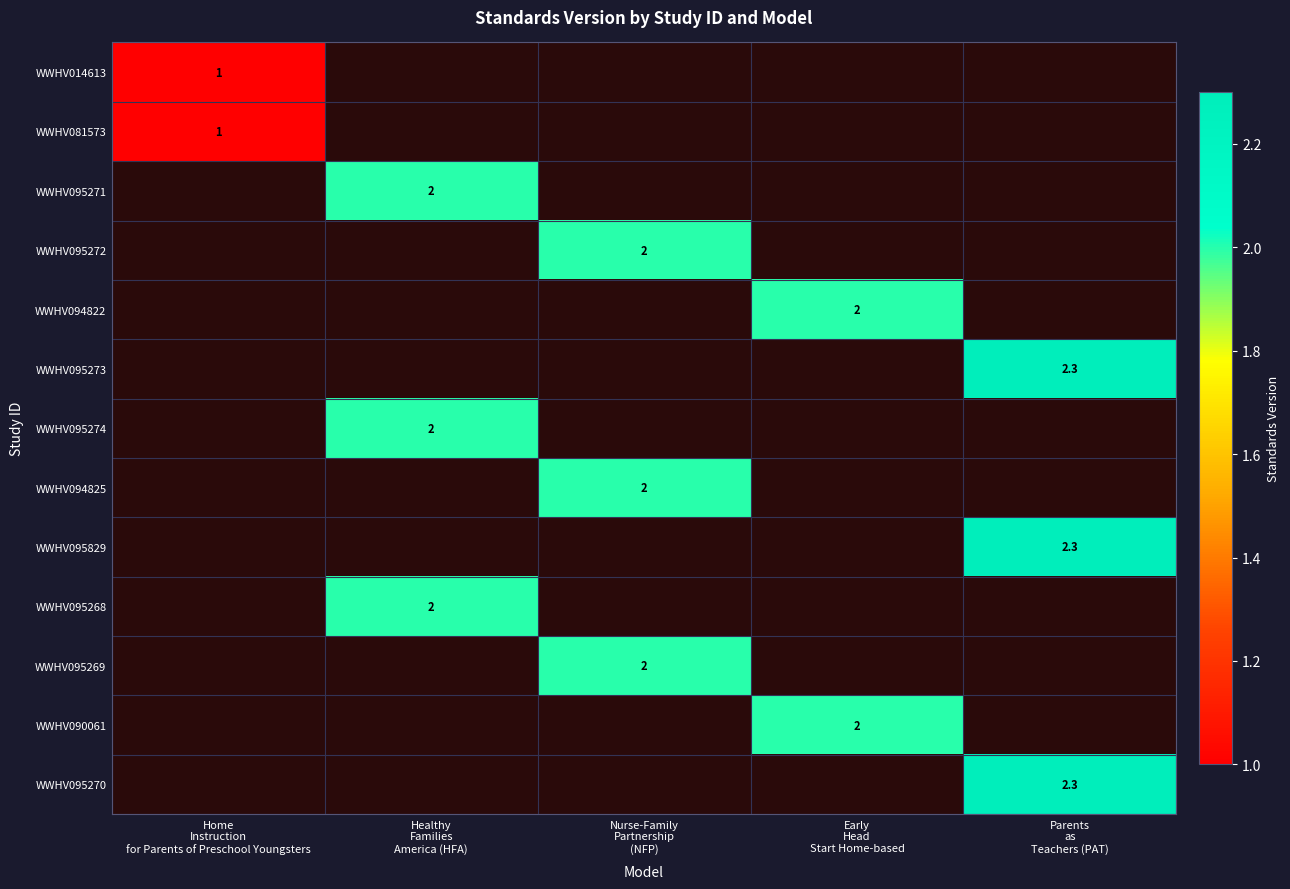

What is the difference between the maximum and minimum values in the WWHV094825 series?

2.0